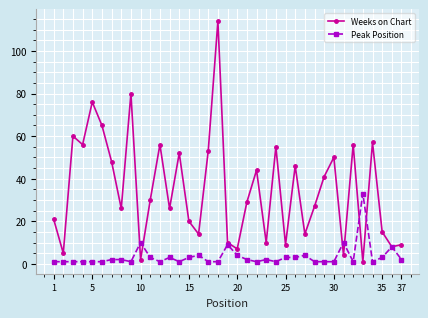

Rank the series by their maximum value, from lowest to highest.

Peak Position, Weeks on Chart